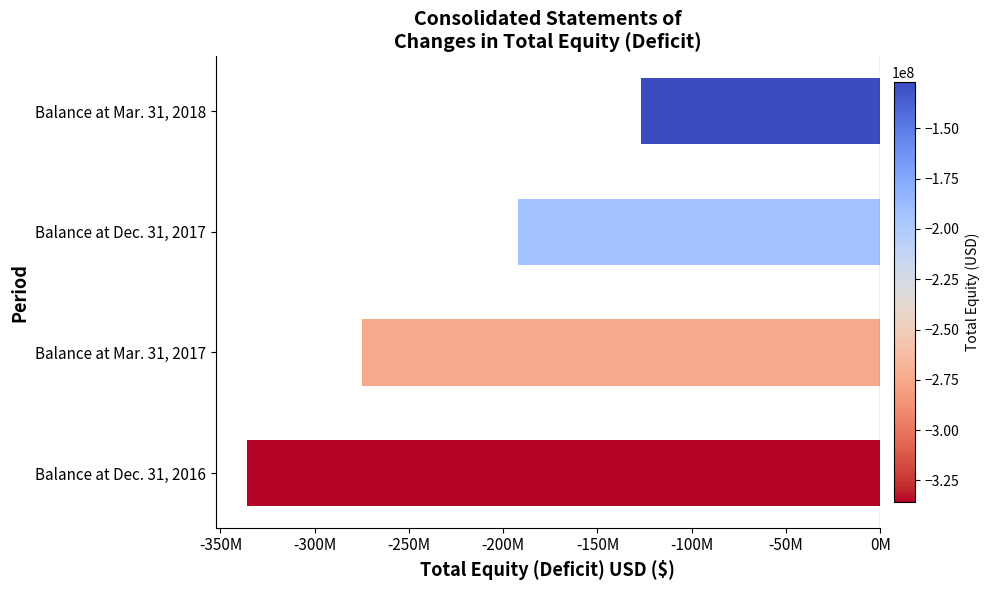

How many values are between -274815000 and -126996000?

3